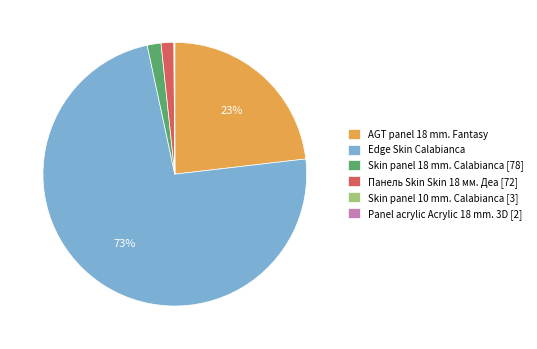

Which category has the biggest portion of the pie?

Edge Skin Calabianca